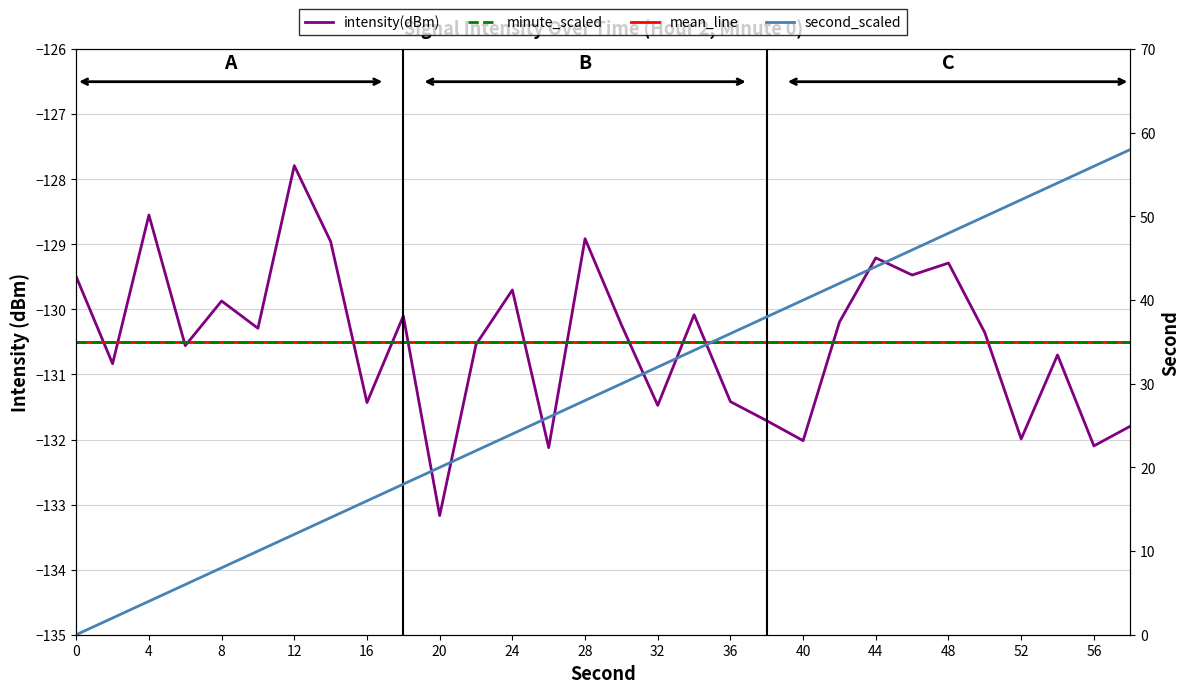

How many data points does each series have?

30